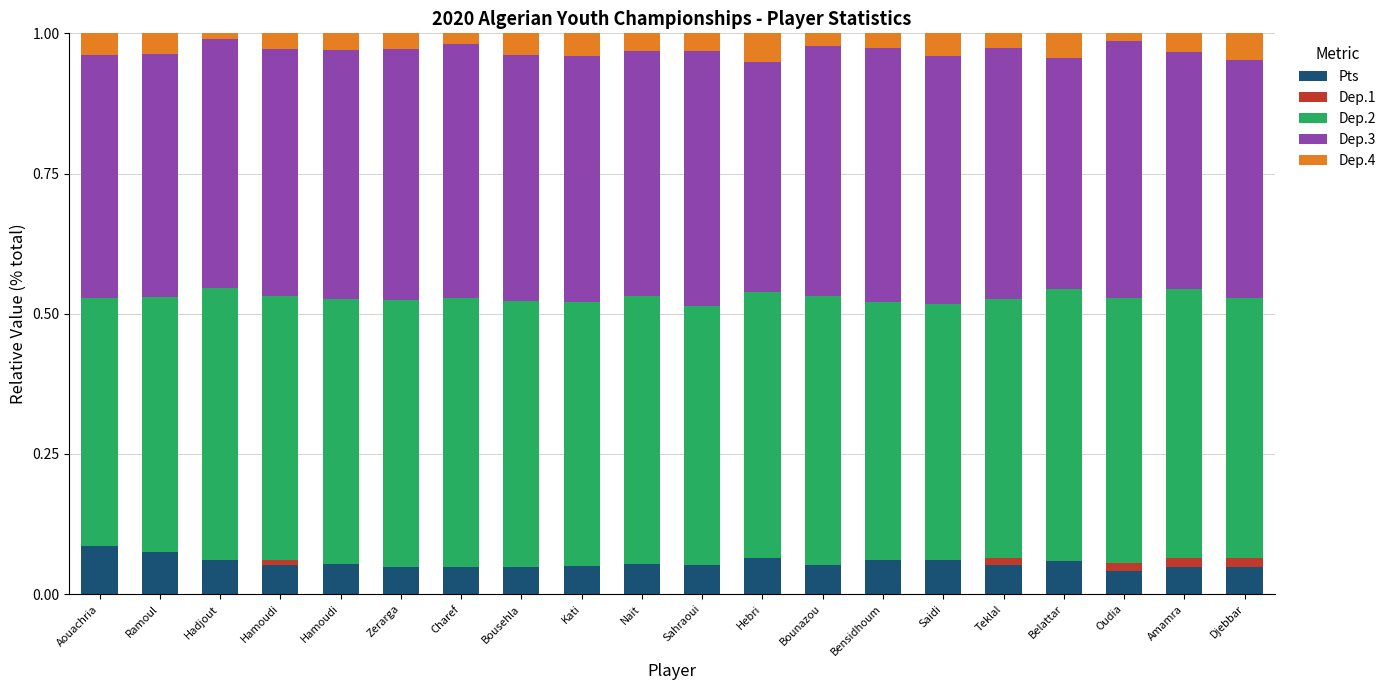

Which has a higher value, Belattar or Amamra?

Belattar